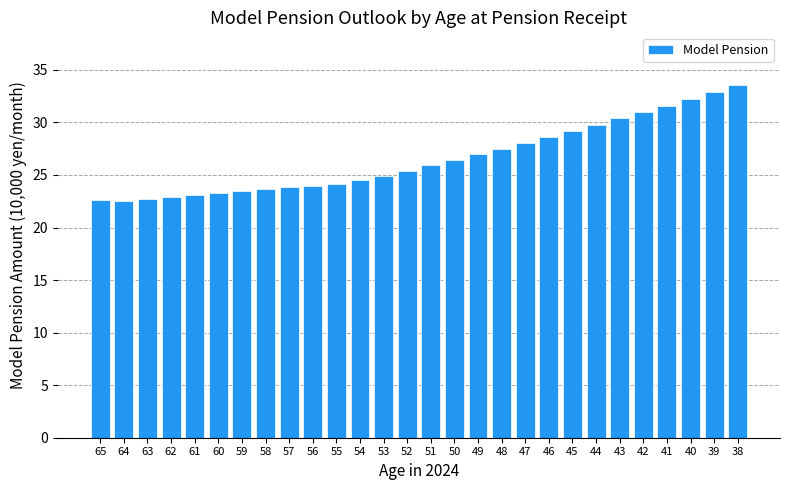

Which has a higher value, 41 or 49?

41